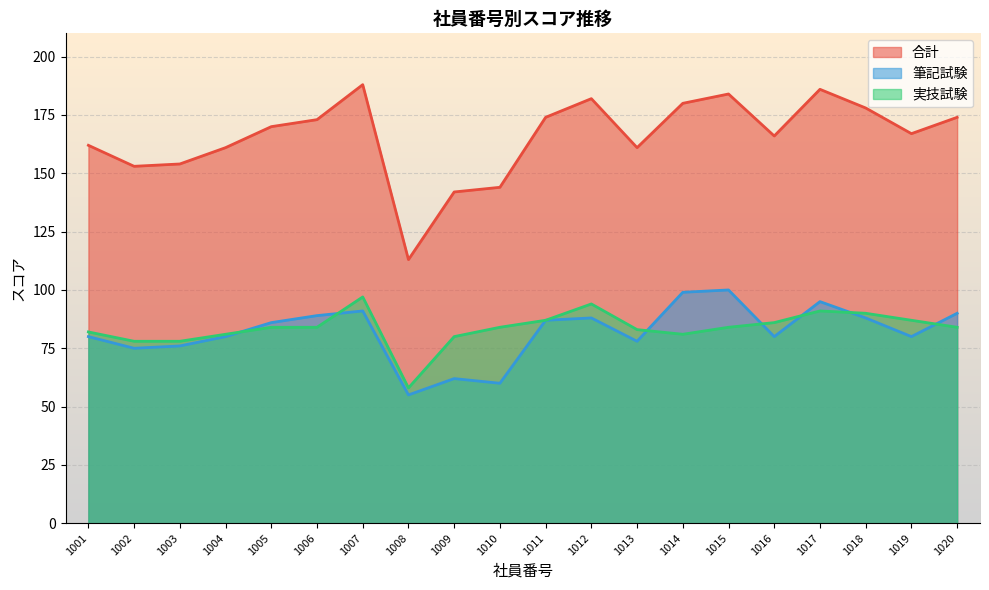

True or false: 実技試験 and 合計 cross at least once.

False